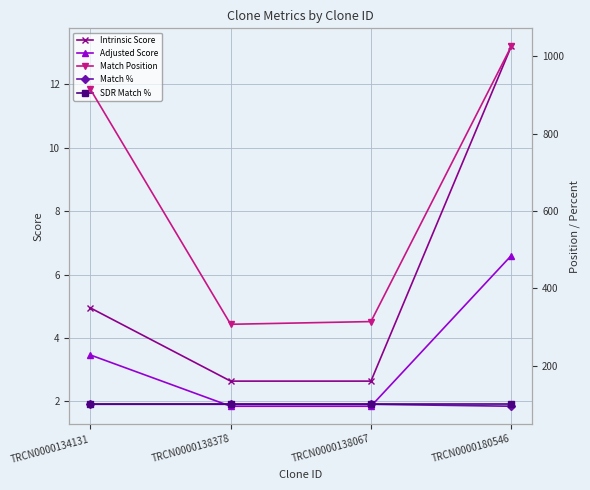

Rank the series at TRCN0000138378 from lowest to highest value.

Adjusted Score, Intrinsic Score, Match %, SDR Match %, Match Position